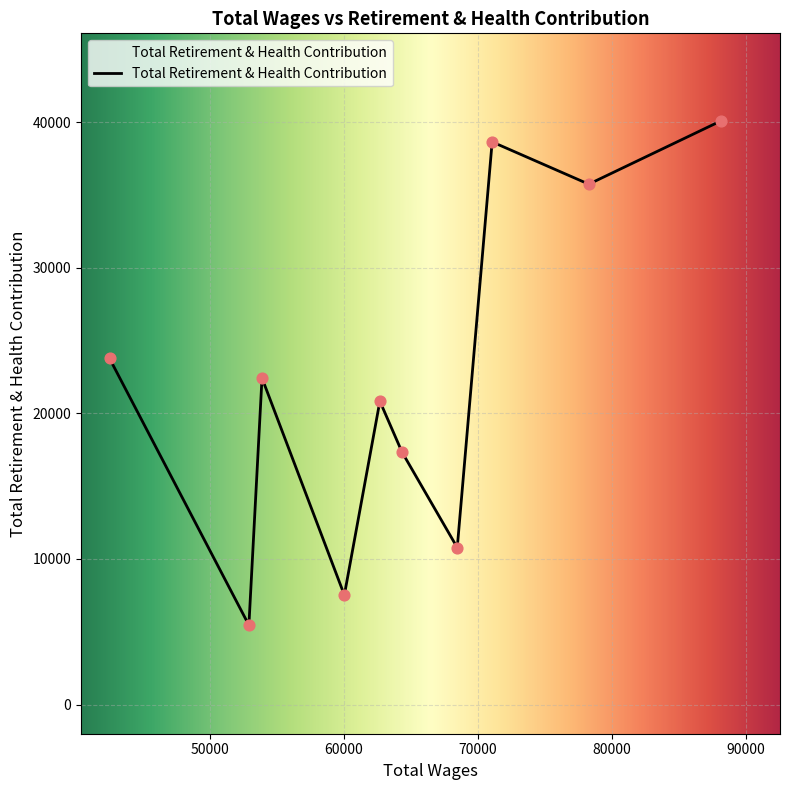

What is the greatest value displayed?

40086